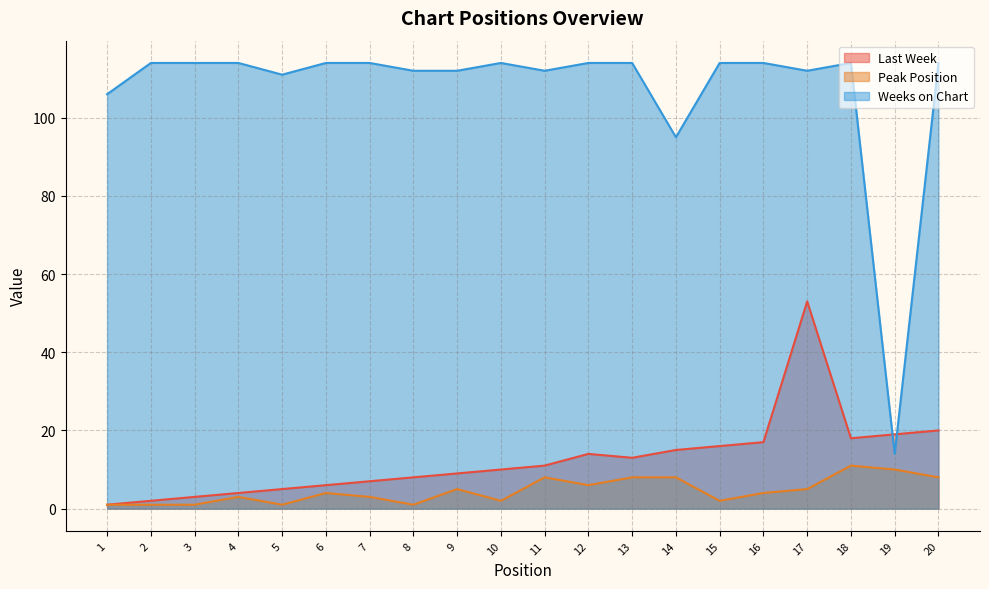

Reading left to right, what are all the values shown in this chart?

Last Week: 1	2	3	4	5	6	7	8	9	10	11	14	13	15	16	17	53	18	19	20
Peak Position: 1	1	1	3	1	4	3	1	5	2	8	6	8	8	2	4	5	11	10	8
Weeks on Chart: 106	114	114	114	111	114	114	112	112	114	112	114	114	95	114	114	112	114	14	114